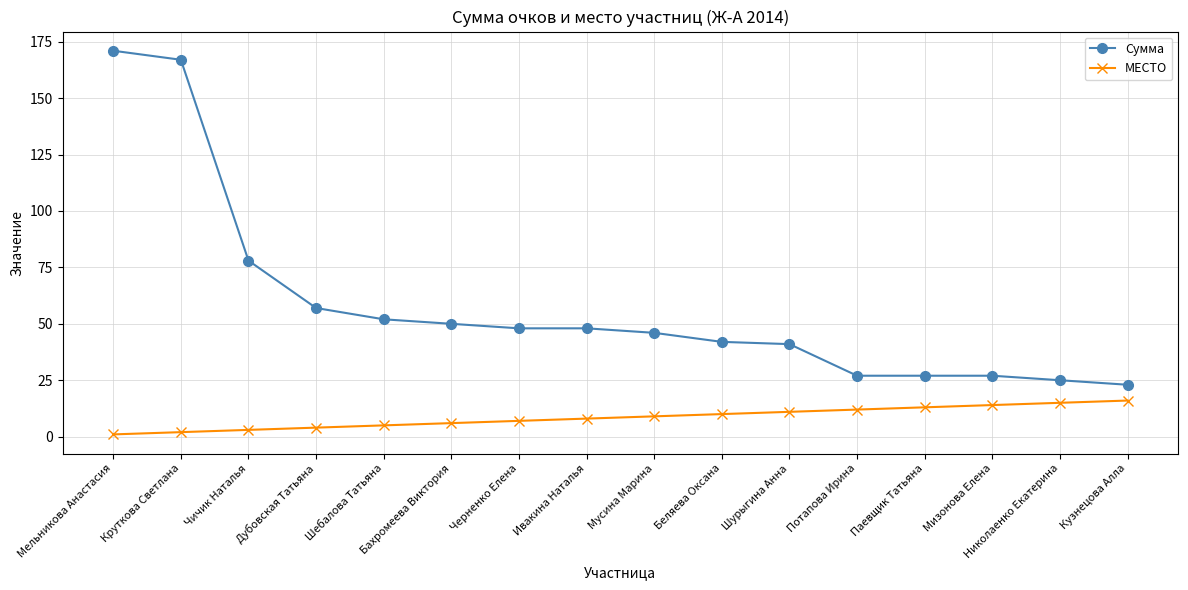

Reading left to right, extract all data points from this chart.

Сумма: Мельникова Анастасия=171	Круткова Светлана=167	Чичик Наталья=78	Дубовская Татьяна=57	Шебалова Татьяна=52	Бахромеева Виктория=50	Черненко Елена=48	Ивакина Наталья=48	Мусина Марина=46	Беляева Оксана=42	Шурыгина Анна=41	Потапова Ирина=27	Паевщик Татьяна=27	Мизонова Елена=27	Николаенко Екатерина=25	Кузнецова Алла=23
МЕСТО: Мельникова Анастасия=1	Круткова Светлана=2	Чичик Наталья=3	Дубовская Татьяна=4	Шебалова Татьяна=5	Бахромеева Виктория=6	Черненко Елена=7	Ивакина Наталья=8	Мусина Марина=9	Беляева Оксана=10	Шурыгина Анна=11	Потапова Ирина=12	Паевщик Татьяна=13	Мизонова Елена=14	Николаенко Екатерина=15	Кузнецова Алла=16